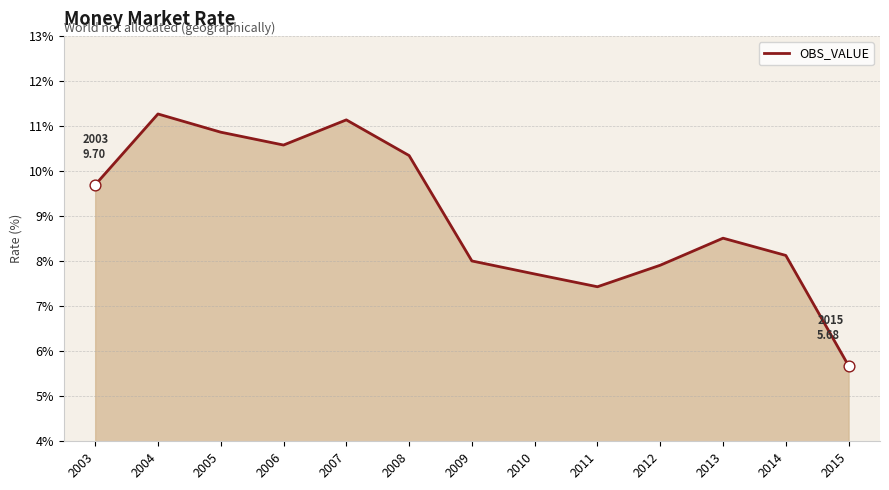

What is the change in value from 2008 to 2010?

-2.6